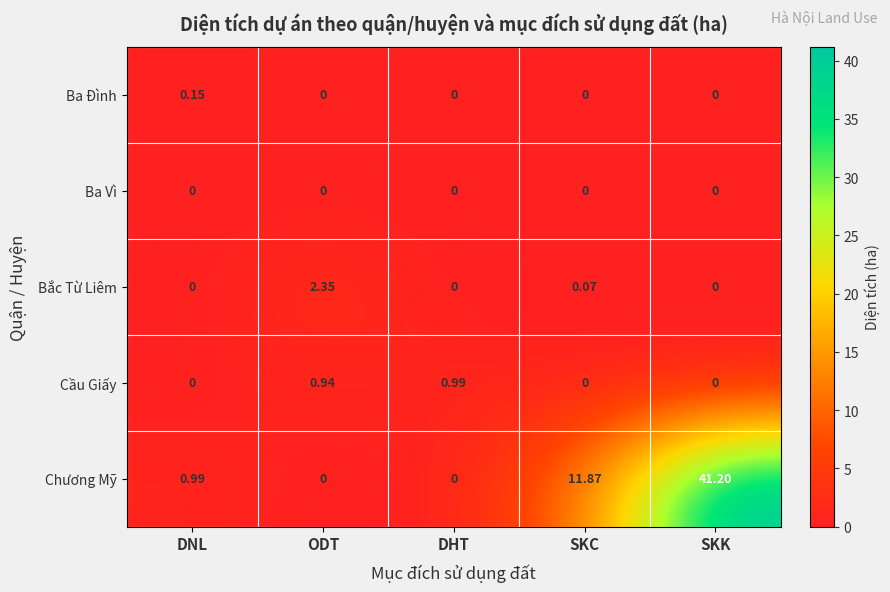

At which category does the chart reach its peak across all series?

SKK